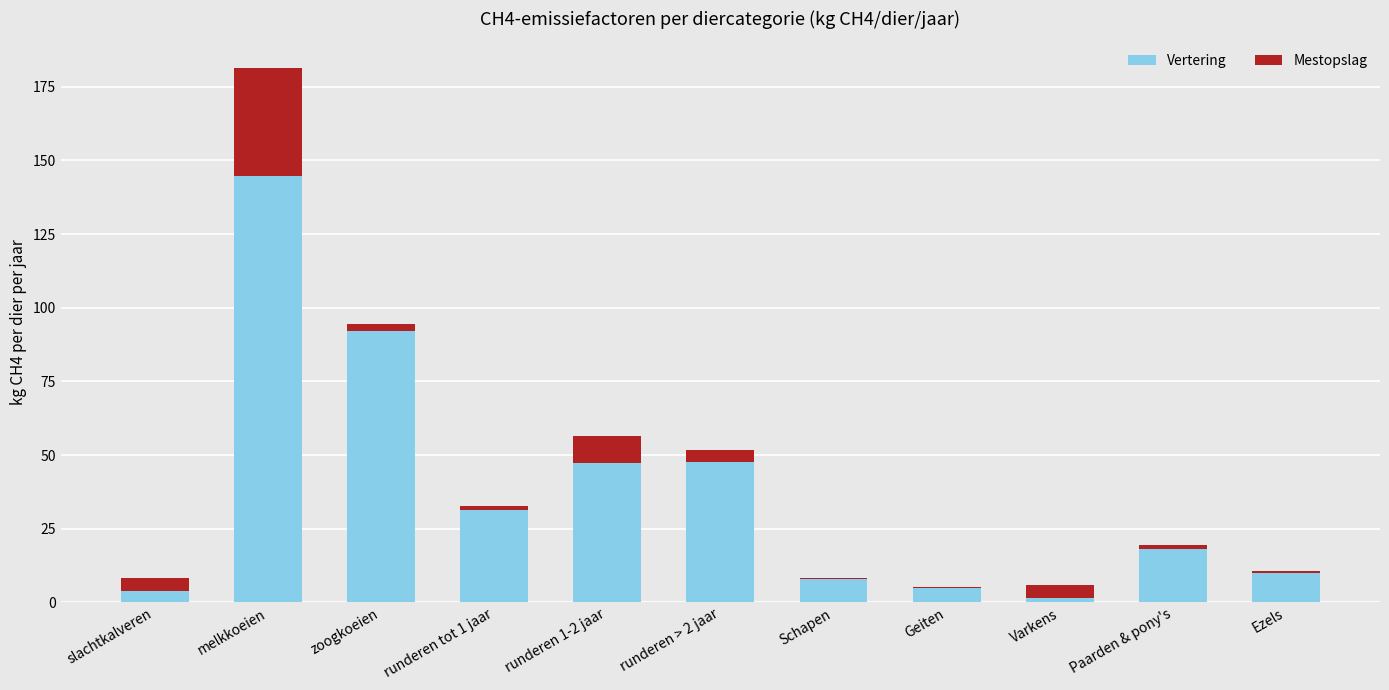

How many series are shown in this chart?

2